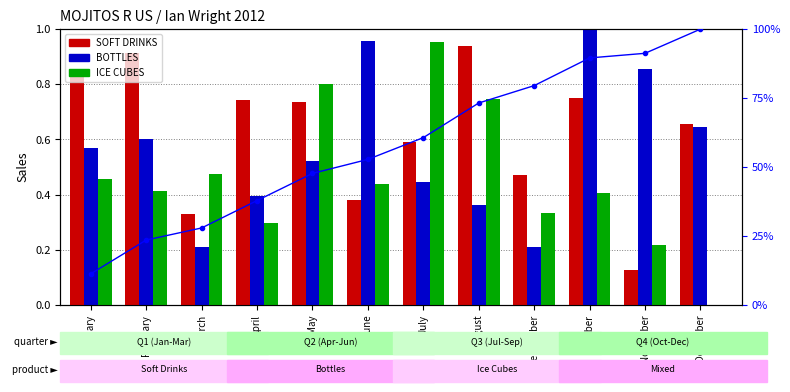

Is the value of SOFT DRINKS at September greater than the value of cumulative % at March?

No